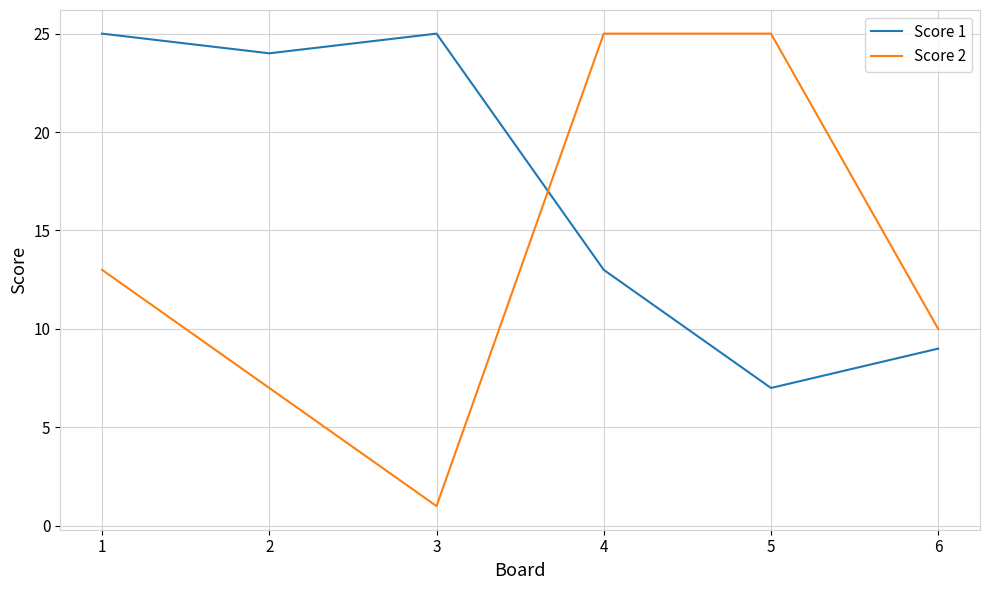

What is the highest value of the Score 2 series?

25